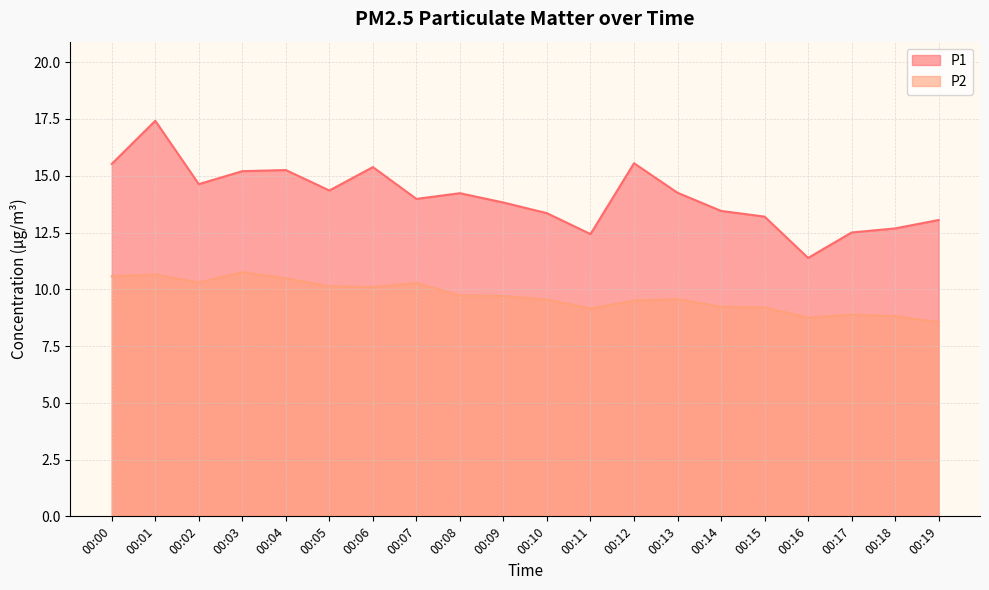

What are all the series names shown in the legend?

P1, P2